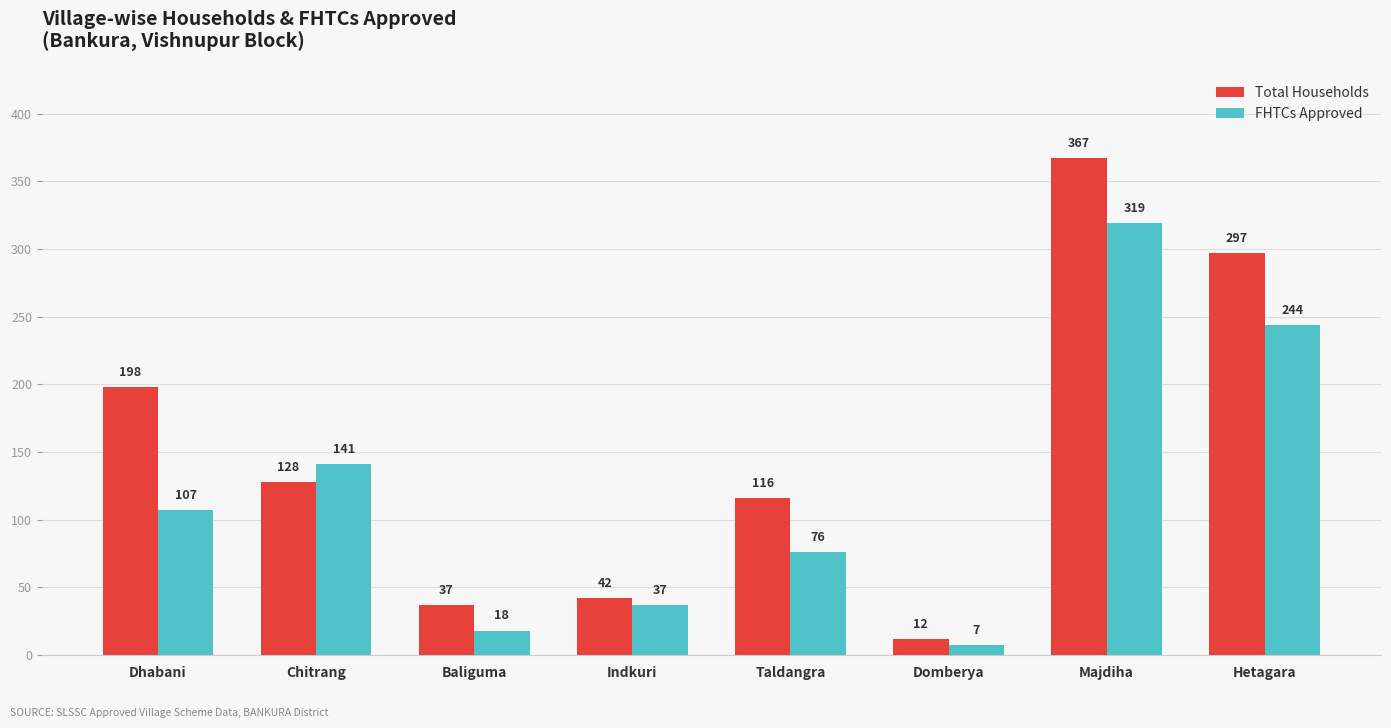

Rank the series by their maximum value, from highest to lowest.

Total Households, FHTCs Approved